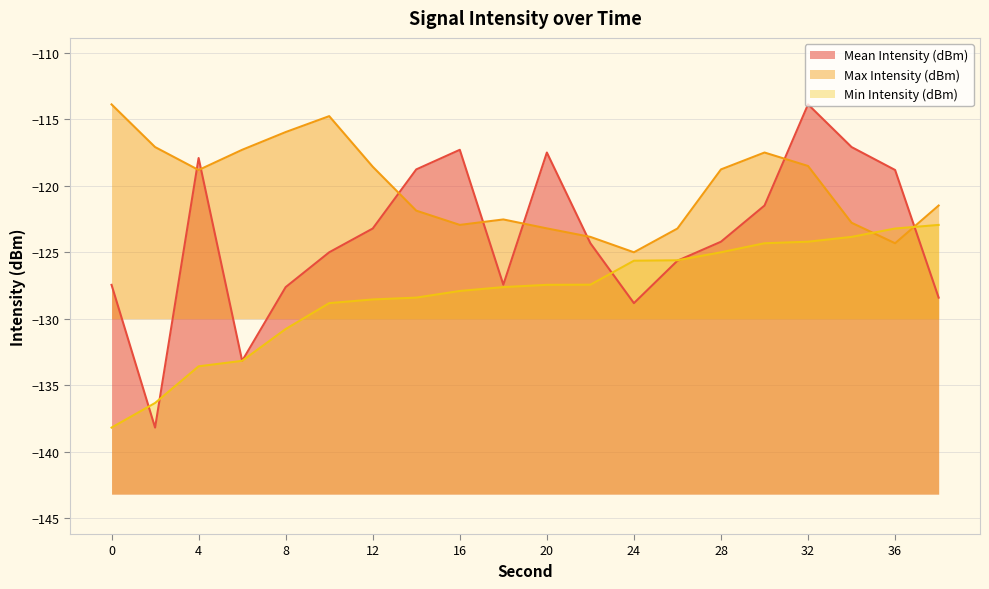

Where does the Mean Intensity (dBm) series first go above -124?

4